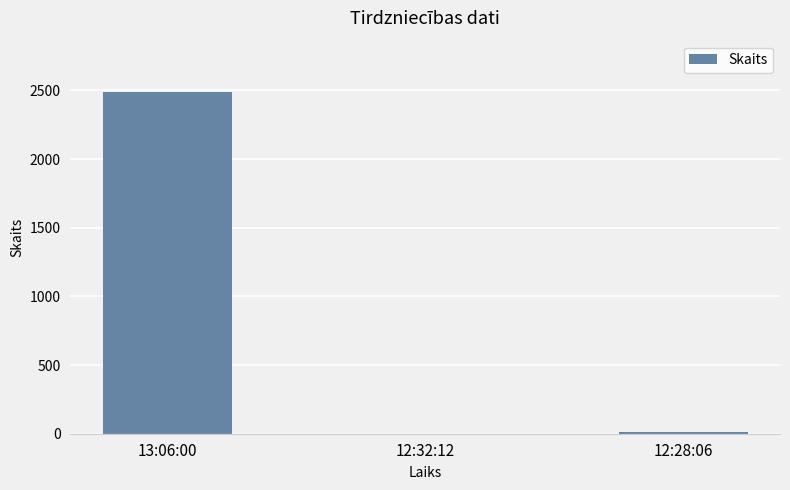

Is it true that the value at 13:06:00 is 2489?

True